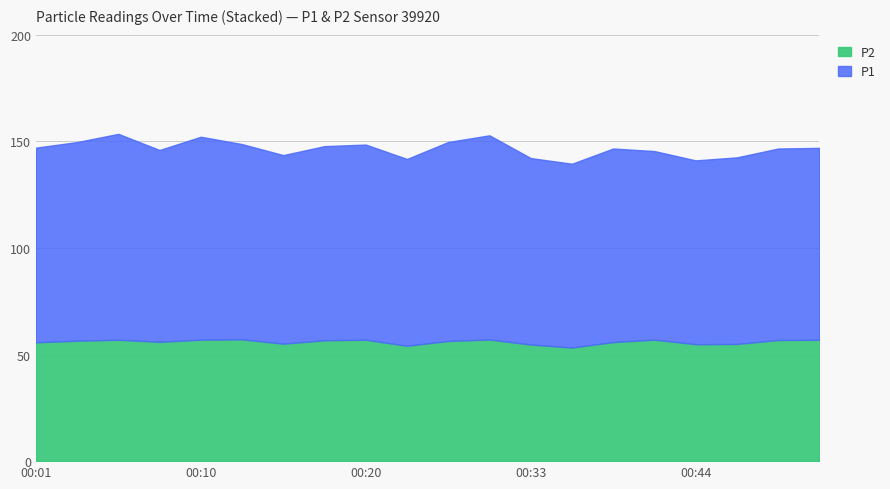

Reading left to right, transcribe all the data shown in this chart.

P1: 00:01=91.3	00:03=93.2	00:05=96.5	00:08=90.0	00:10=95.2	00:13=91.6	00:15=88.4	00:18=91.0	00:20=91.5	00:23=87.6	00:28=93.3	00:31=95.8	00:33=87.5	00:36=86.2	00:38=90.8	00:41=88.4	00:44=86.2	00:46=87.5	00:49=89.8	00:52=90.0
P2: 00:01=55.7	00:03=56.5	00:05=56.9	00:08=56.0	00:10=57.0	00:13=57.1	00:15=55.1	00:18=56.7	00:20=56.9	00:23=54.1	00:28=56.4	00:31=57.0	00:33=54.7	00:36=53.3	00:38=55.8	00:41=57.0	00:44=54.8	00:46=55.0	00:49=56.8	00:52=56.9